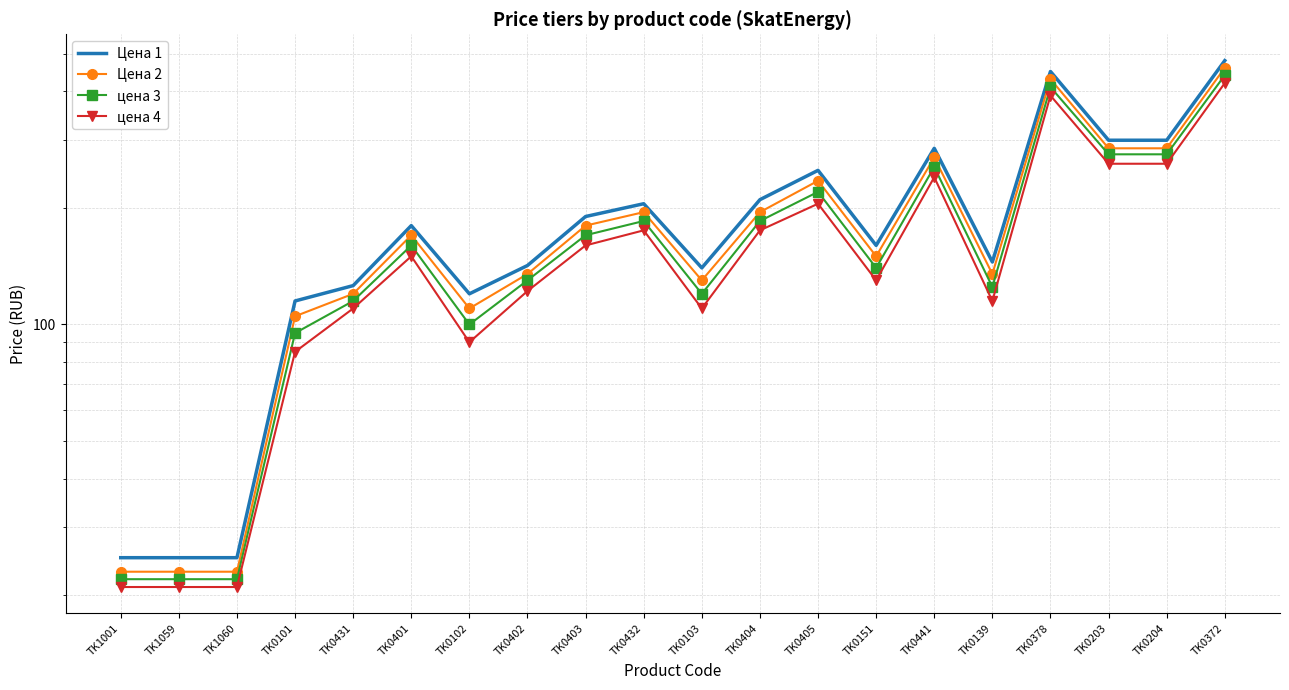

What is the maximum value for Цена 2?

460